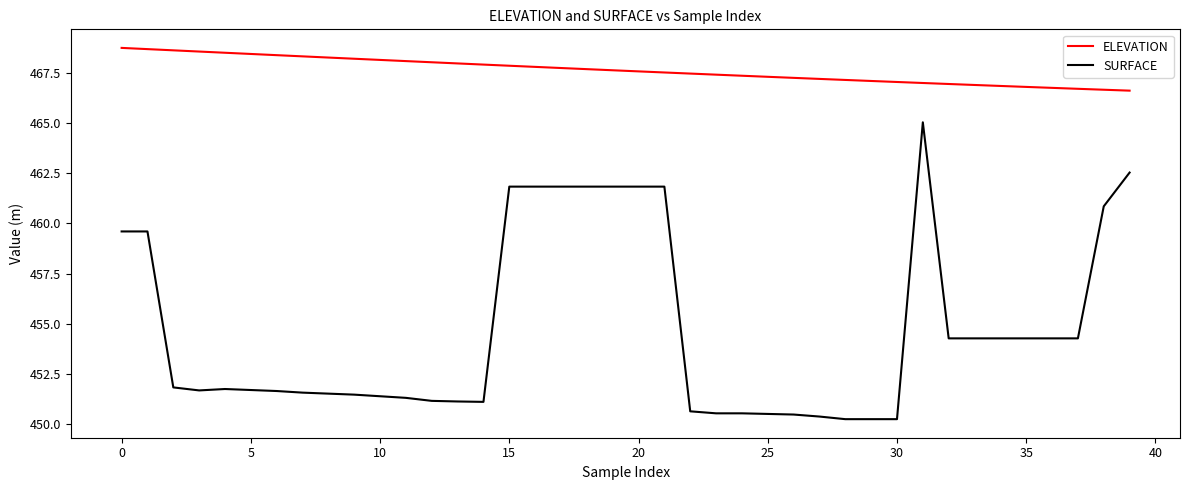

What is the average value of the ELEVATION series?

467.6